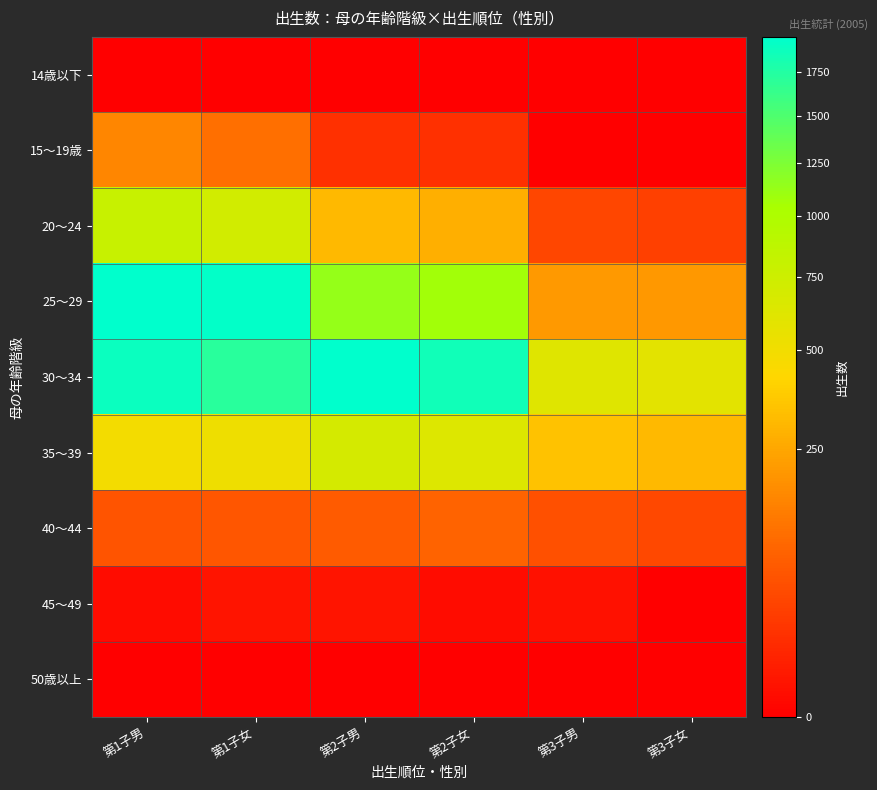

Reading left to right, what are all the values shown in this chart?

14歳以下: 第1子男=0	第1子女=0	第2子男=0	第2子女=0	第3子男=0	第3子女=0
15〜19歳: 第1子男=161	第1子女=109	第2子男=17	第2子女=18	第3子男=0	第3子女=0
20〜24: 第1子男=790	第1子女=716	第2子男=308	第2子女=275	第3子男=40	第3子女=32
25〜29: 第1子男=1965	第1子女=1947	第2子男=1127	第2子女=1073	第3子男=209	第3子女=203
30〜34: 第1子男=1891	第1子女=1718	第2子男=1971	第2子女=1860	第3子男=614	第3子女=589
35〜39: 第1子男=486	第1子女=522	第2子男=686	第2子女=628	第3子男=345	第3子女=312
40〜44: 第1子男=62	第1子女=64	第2子男=71	第2子女=85	第3子男=54	第3子女=42
45〜49: 第1子男=1	第1子女=3	第2子男=3	第2子女=1	第3子男=2	第3子女=0
50歳以上: 第1子男=0	第1子女=0	第2子男=0	第2子女=0	第3子男=0	第3子女=0